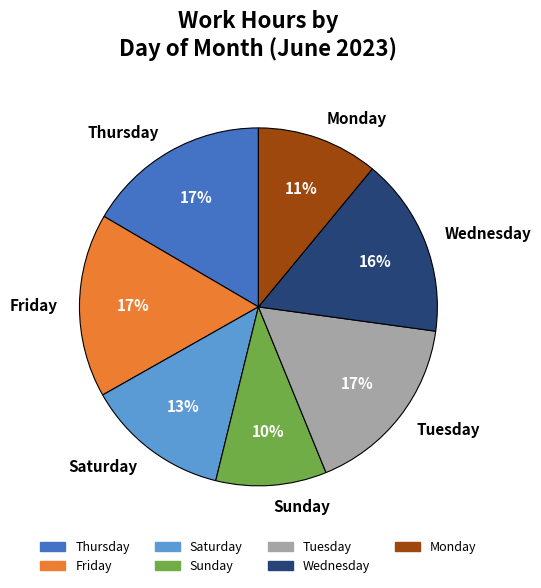

Which category has the smallest portion of the pie?

Sunday